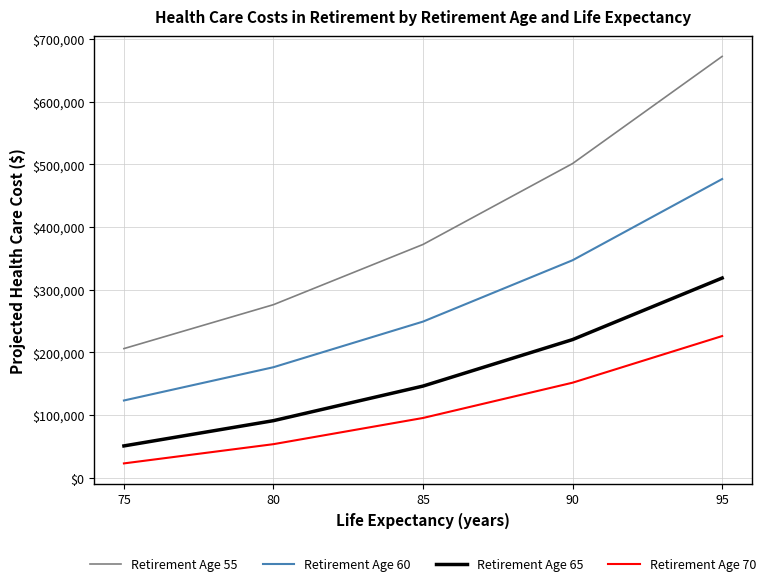

At which label does Retirement Age 70 reach its peak?

95